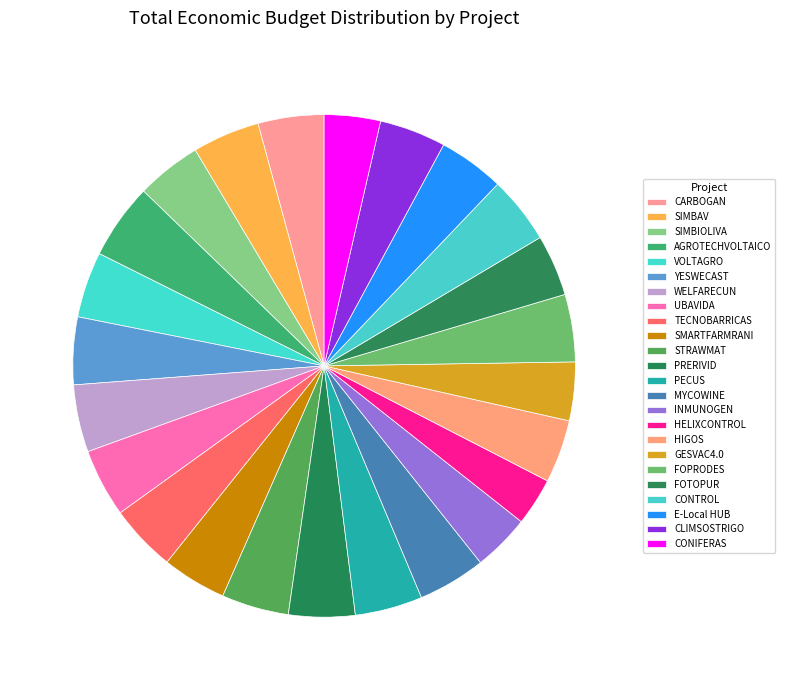

To the nearest percent, what is the combined percentage of FOTOPUR and INMUNOGEN?

8%